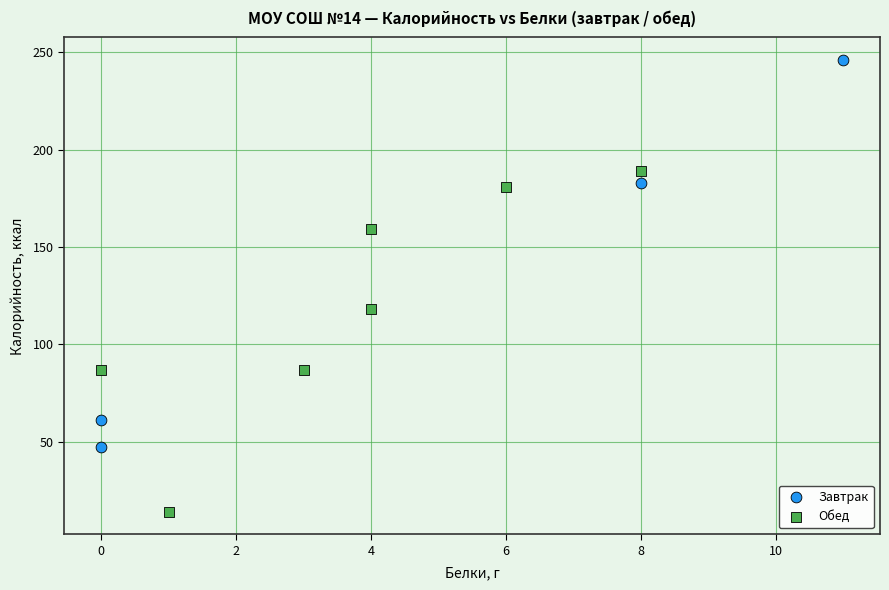

Which series contains the highest Y value?

Завтрак